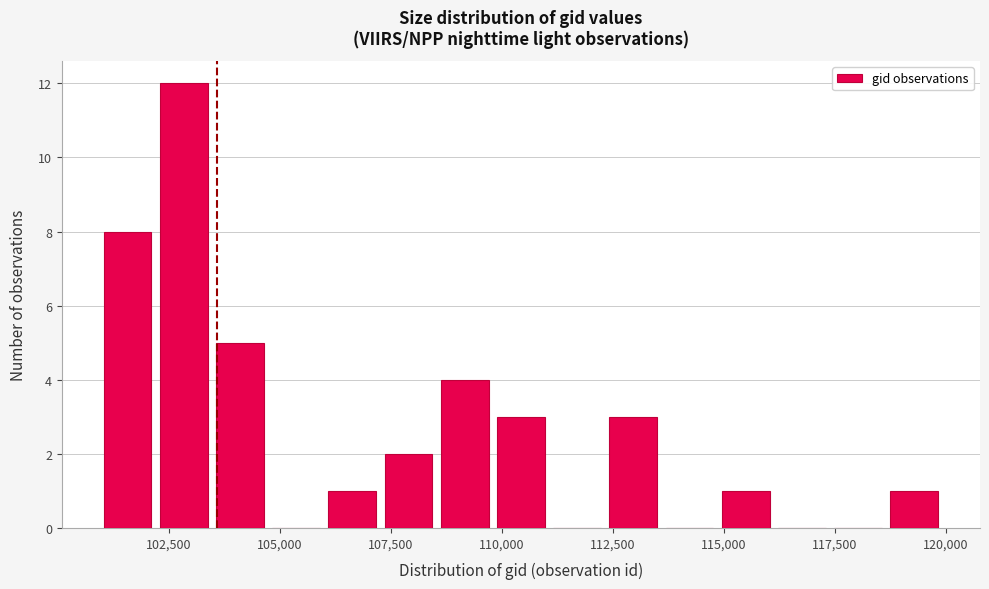

Read against the x-axis, roughly where is the centre of the tallest bar?

103000